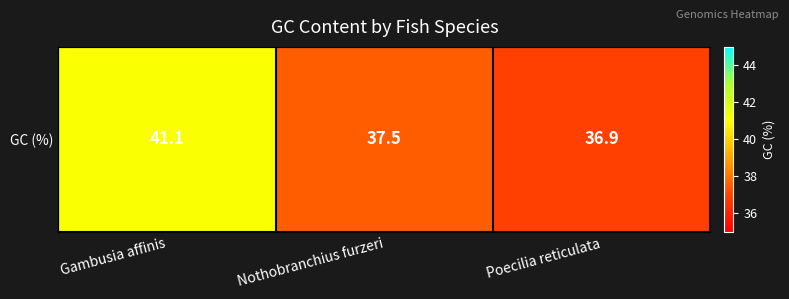

Which label corresponds to the smallest value in the chart?

Poecilia reticulata